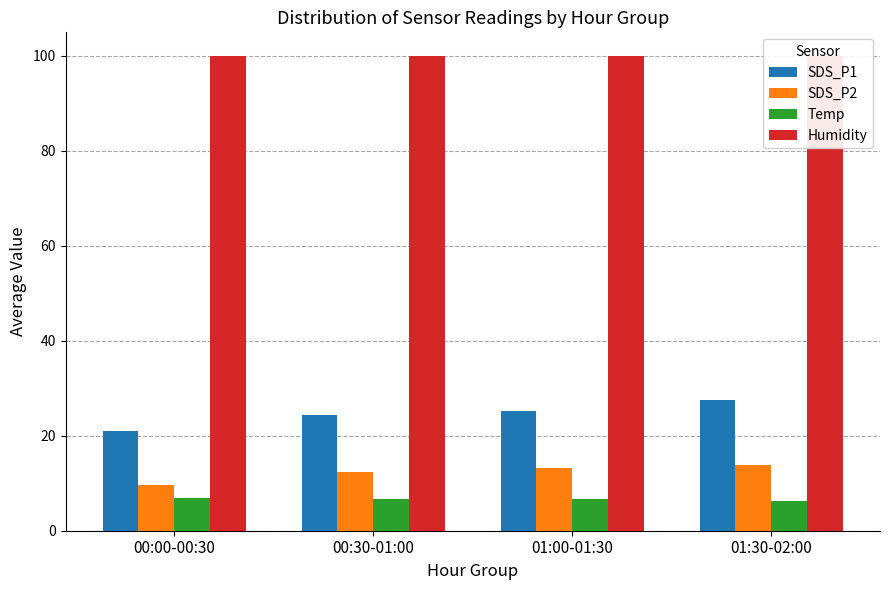

The Humidity series shows 99.9 at 01:30-02:00. True or false?

True